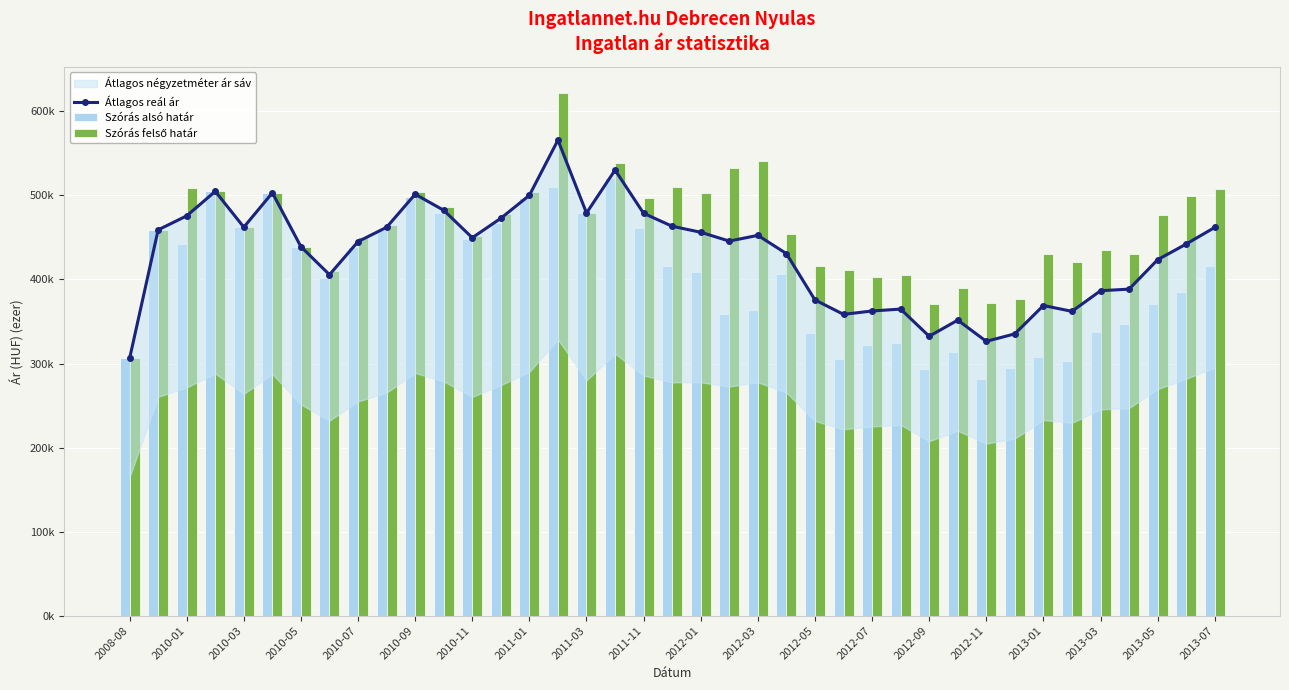

What is the sum of the Szórás felső határ values at 2013-03 and 2010-05?

874.4